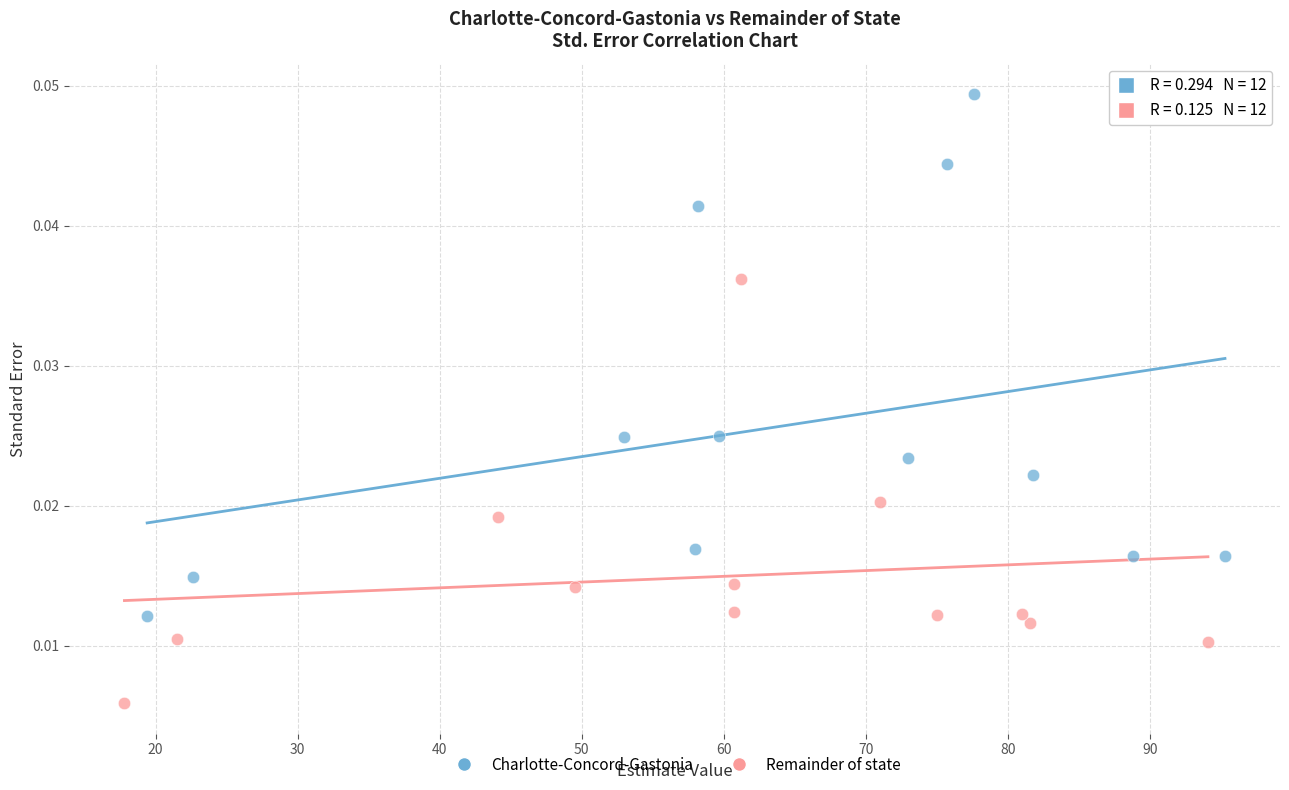

What are all the series names shown in the legend?

Charlotte-Concord-Gastonia, Remainder of state